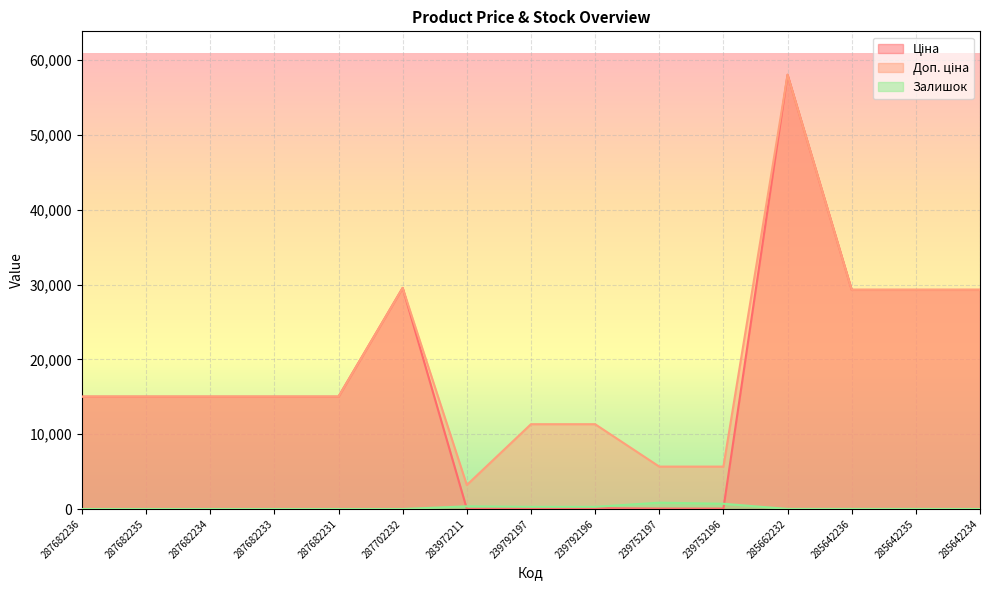

Which has a higher value, 285642234 or 283972211?

285642234